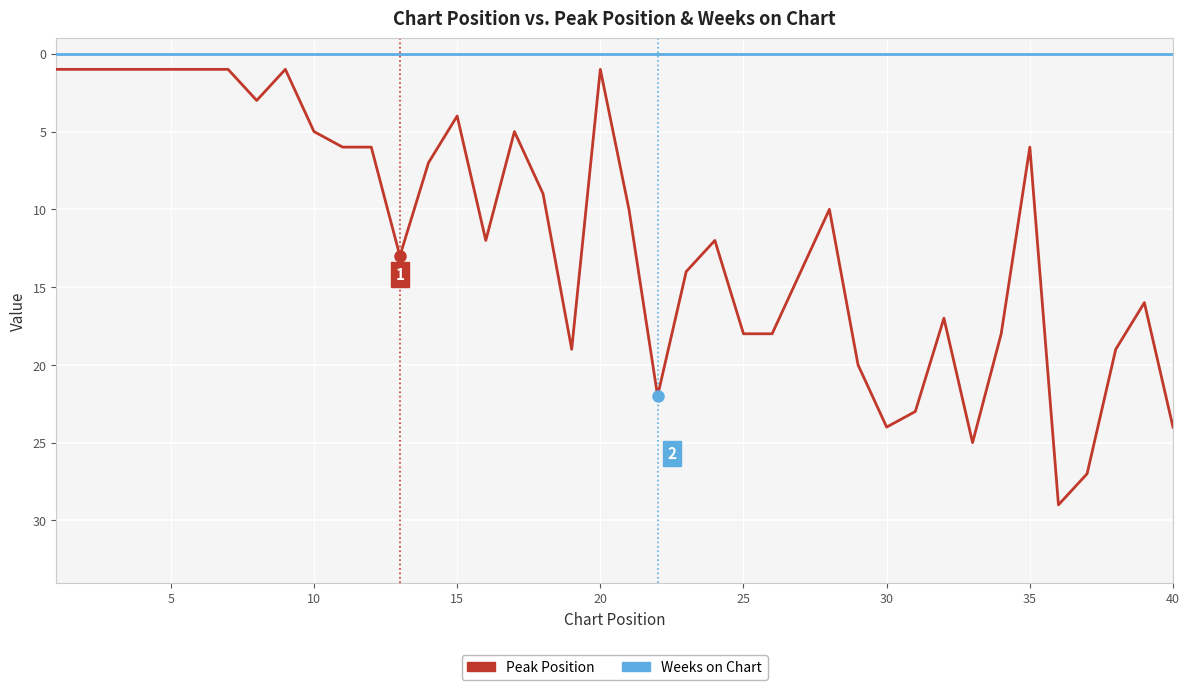

How many lines are shown in the chart?

2